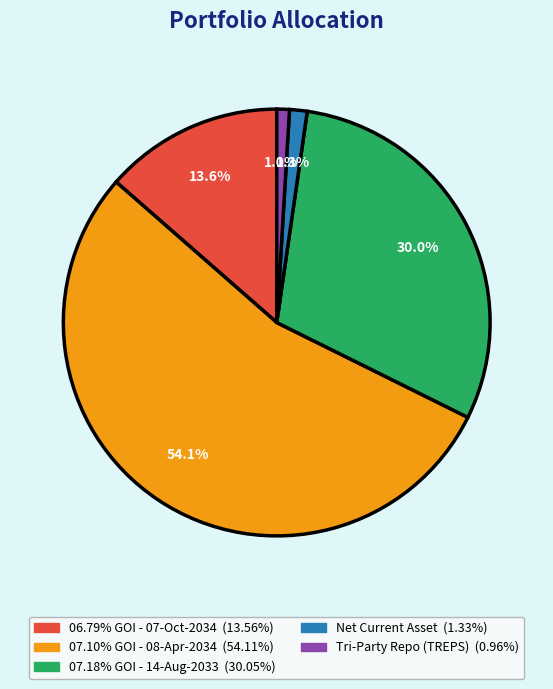

Combined, do Net Current Asset and Tri-Party Repo (TREPS) account for over 50%?

No